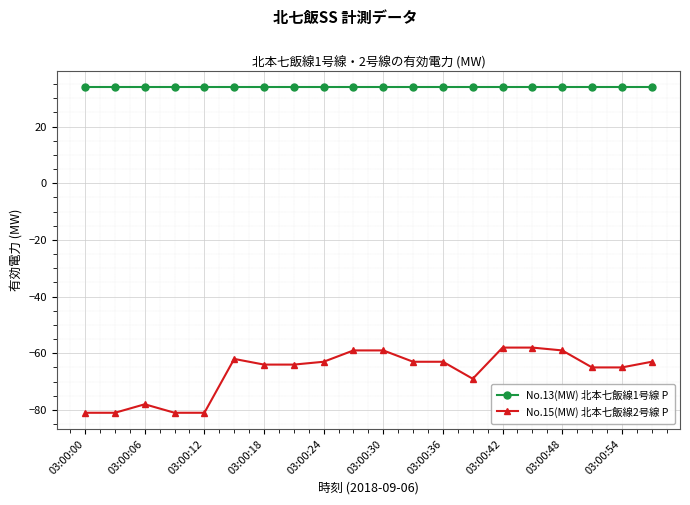

True or false: No.15(MW) 北本七飯線2号線 P has more than 1 points higher than both neighbors.

True